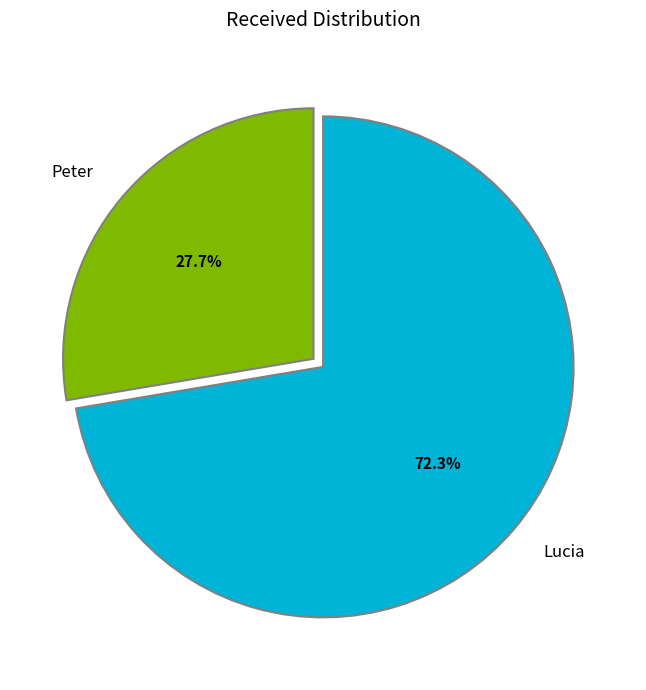

Which has a higher value, Lucia or Peter?

Lucia